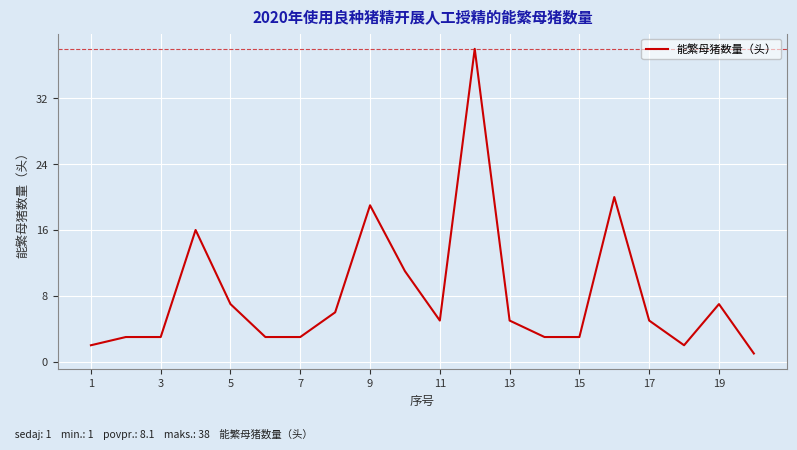

What is the difference between the maximum and minimum values?

37